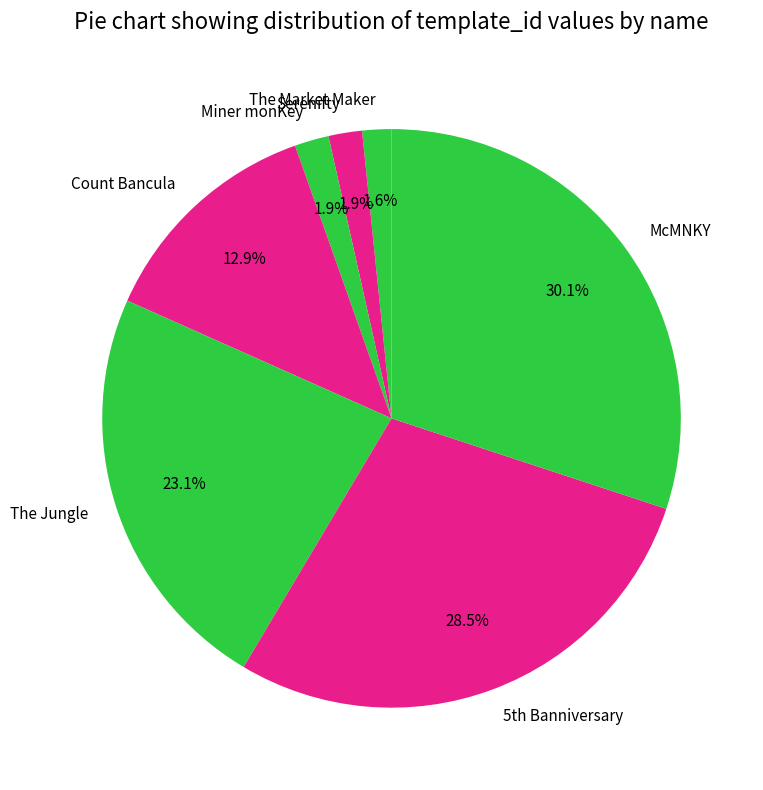

Do Miner monKey and Serenifty together represent more than half of the pie?

No